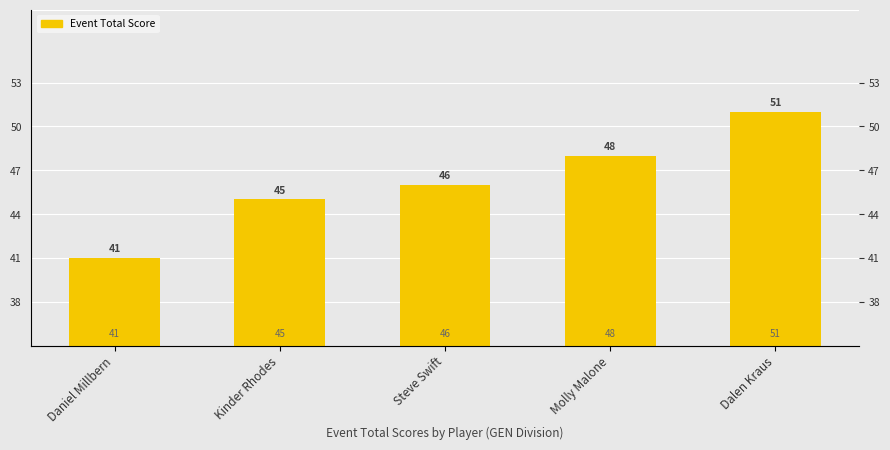

Rank the categories by value from lowest to highest.

Daniel Millbern, Kinder Rhodes, Steve Swift, Molly Malone, Dalen Kraus